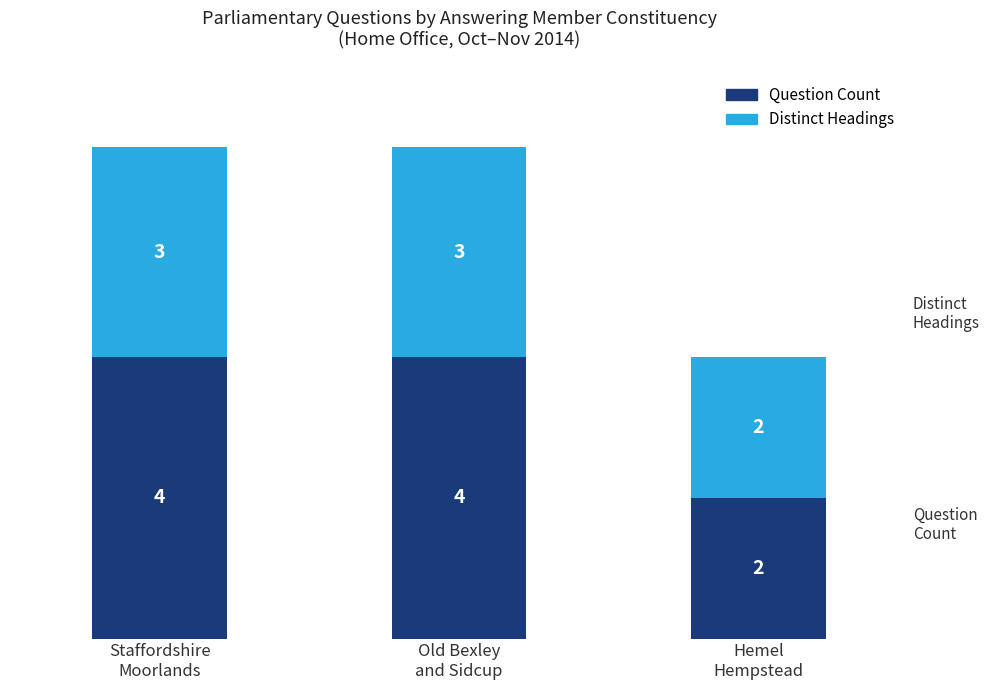

What is the difference between the maximum and minimum values in the Question Count series?

2